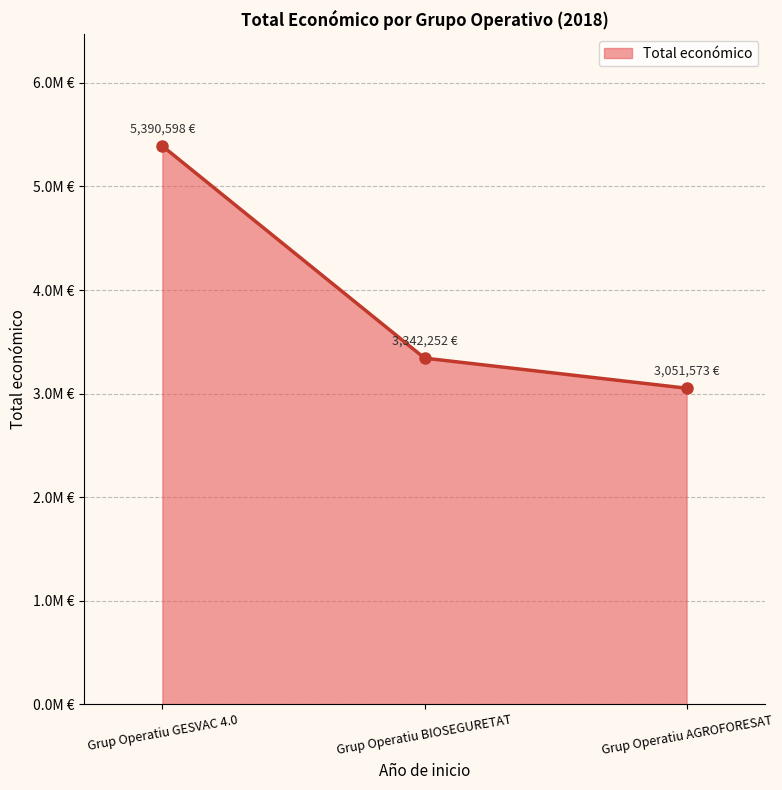

Rank the categories by value from lowest to highest.

Grup Operatiu AGROFORESAT, Grup Operatiu BIOSEGURETAT, Grup Operatiu GESVAC 4.0